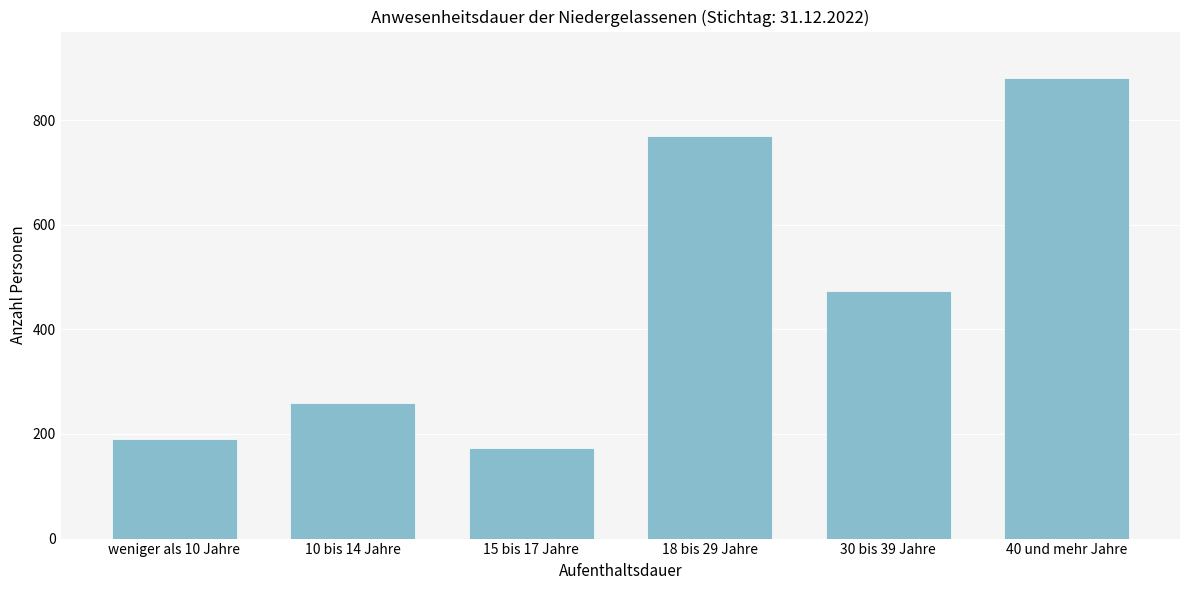

Reading left to right, what are all the values shown in this chart?

190	260	174	769	473	881